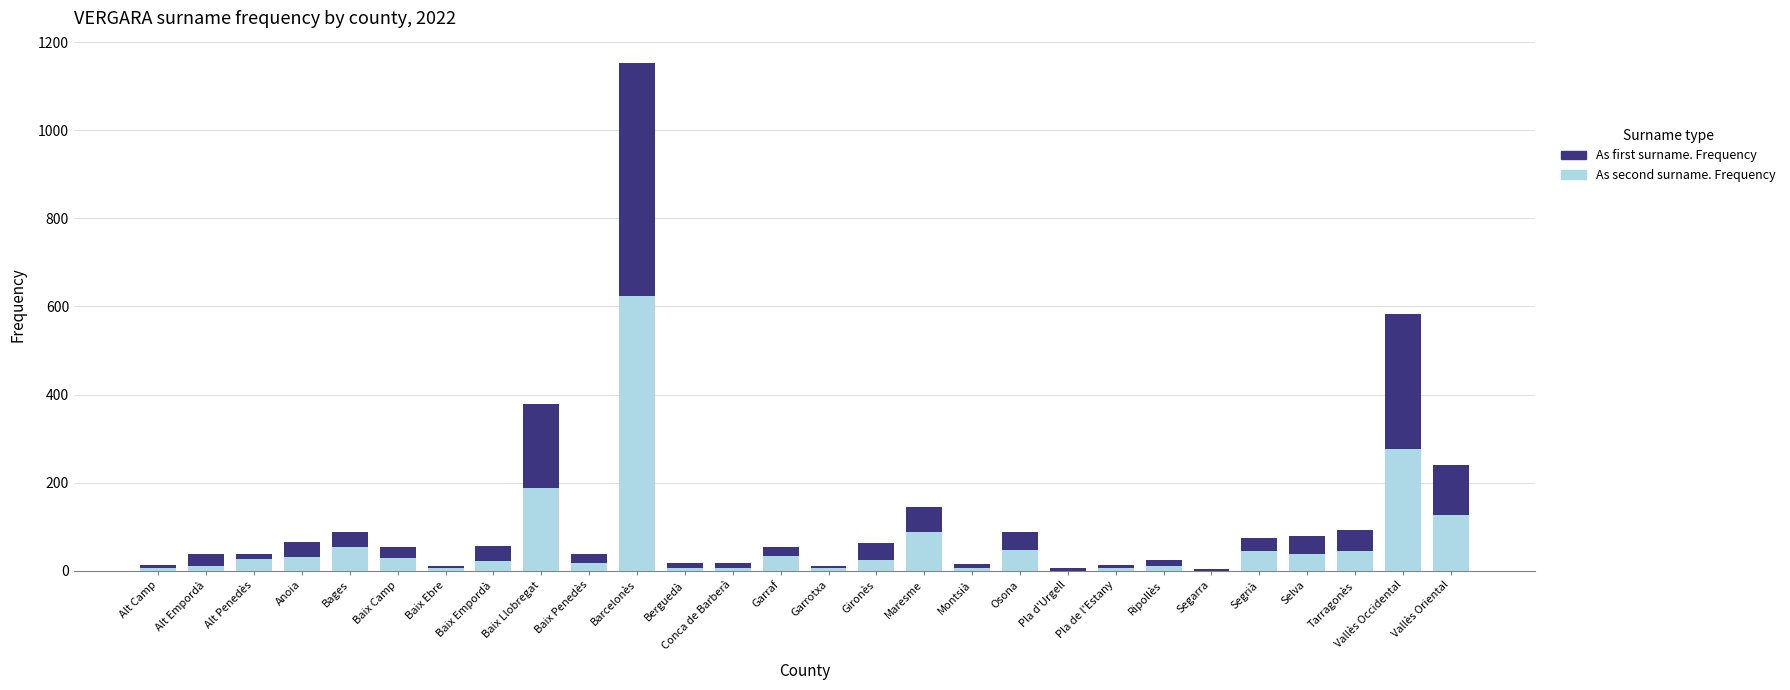

The value of As second surname. Frequency at Baix Llobregat is 332. True or false?

False